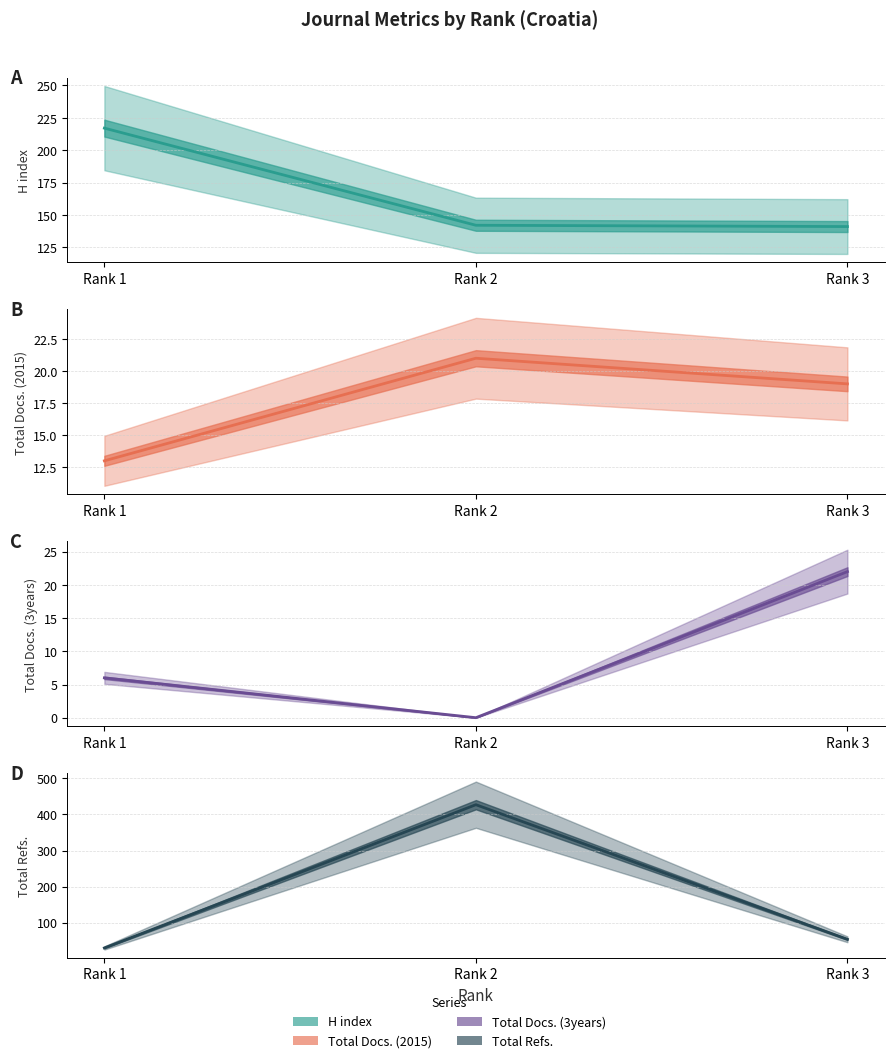

At which label does Total Refs. first exceed 54?

Rank 2